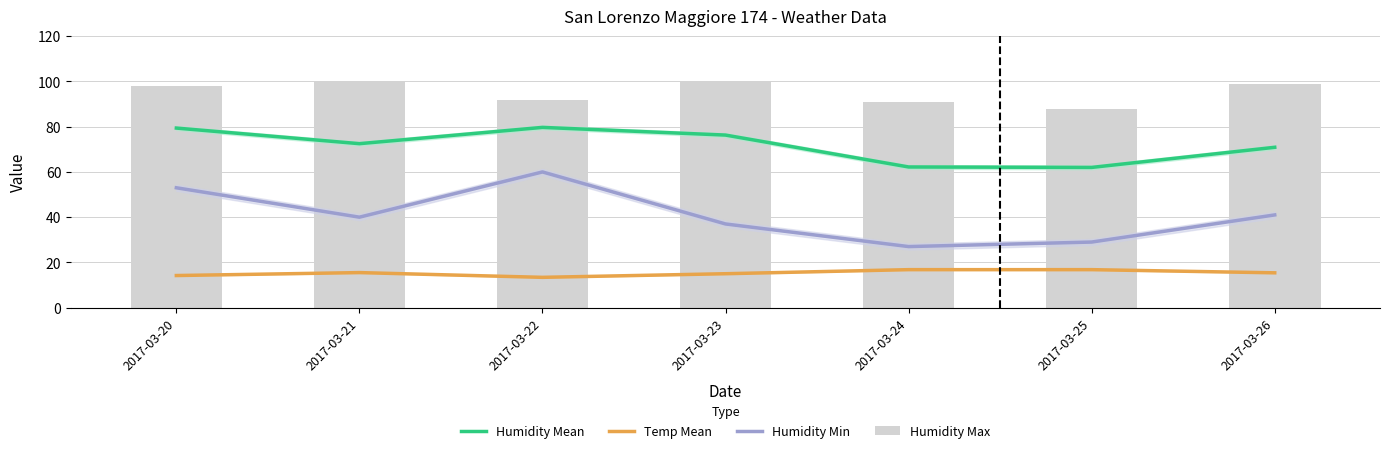

What is the total value across all series at 2017-03-20?

244.6